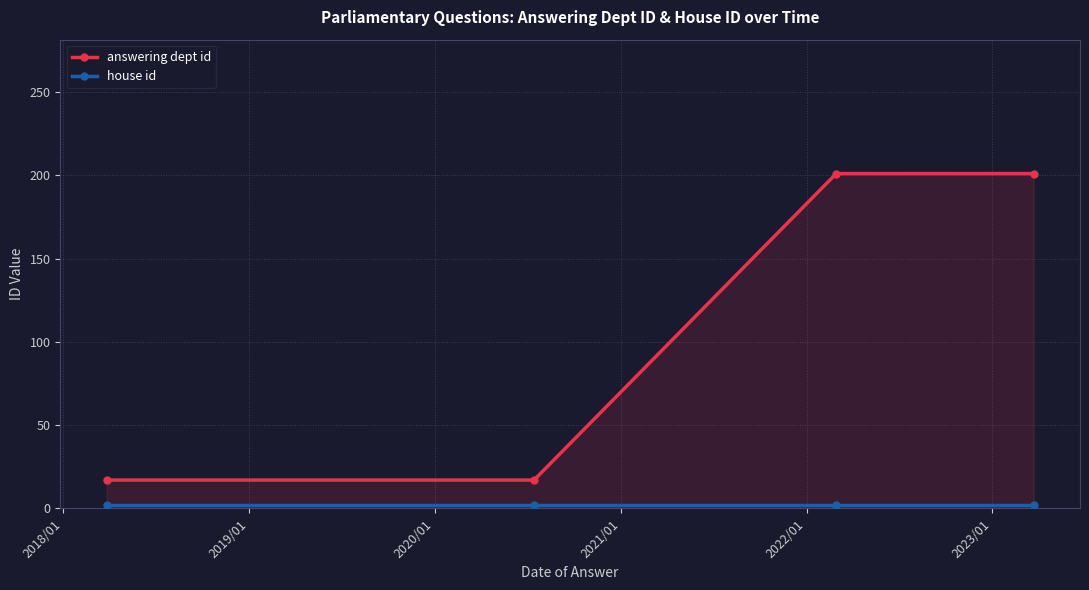

What is the average value of the answering dept id series?

109